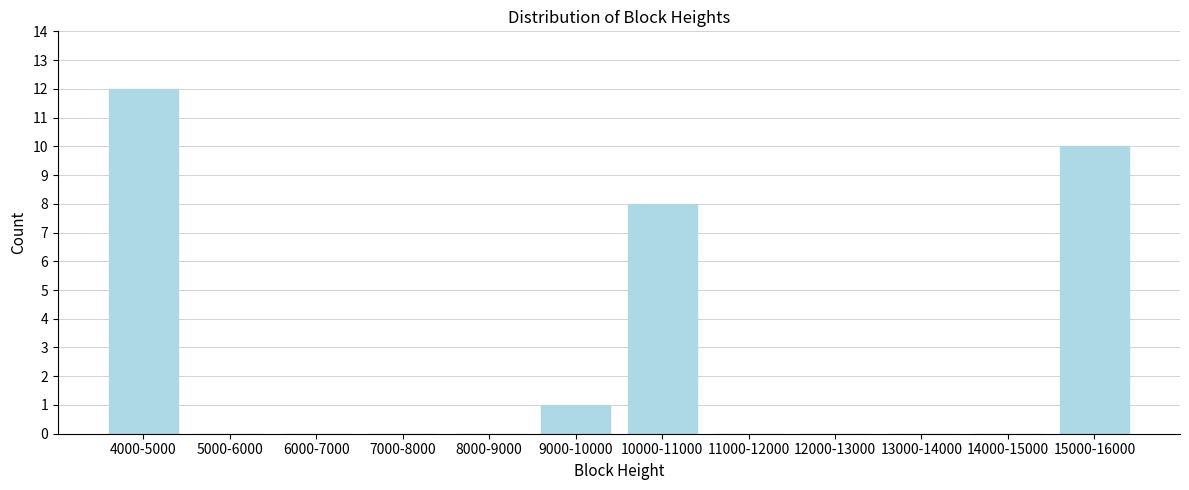

Reading right to left, list all the values displayed in this chart.

15000-16000=10	14000-15000=0	13000-14000=0	12000-13000=0	11000-12000=0	10000-11000=8	9000-10000=1	8000-9000=0	7000-8000=0	6000-7000=0	5000-6000=0	4000-5000=12